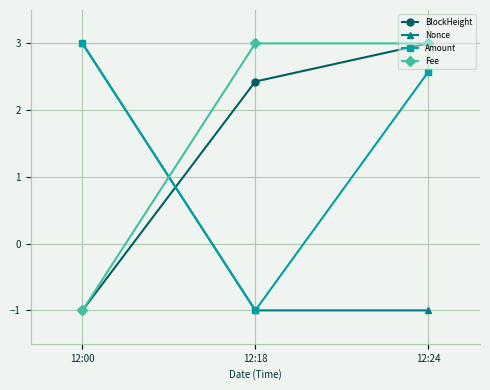

Read the Amount value at 12:00.

3.0